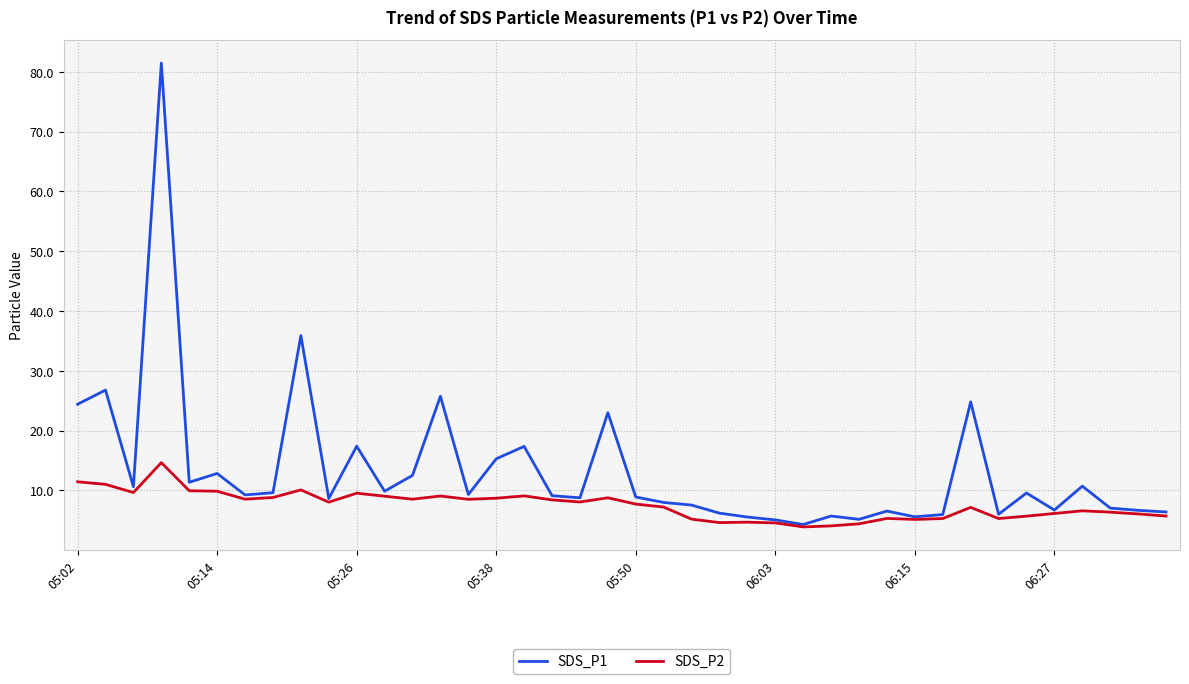

Which series has the largest range (max minus min)?

SDS_P1